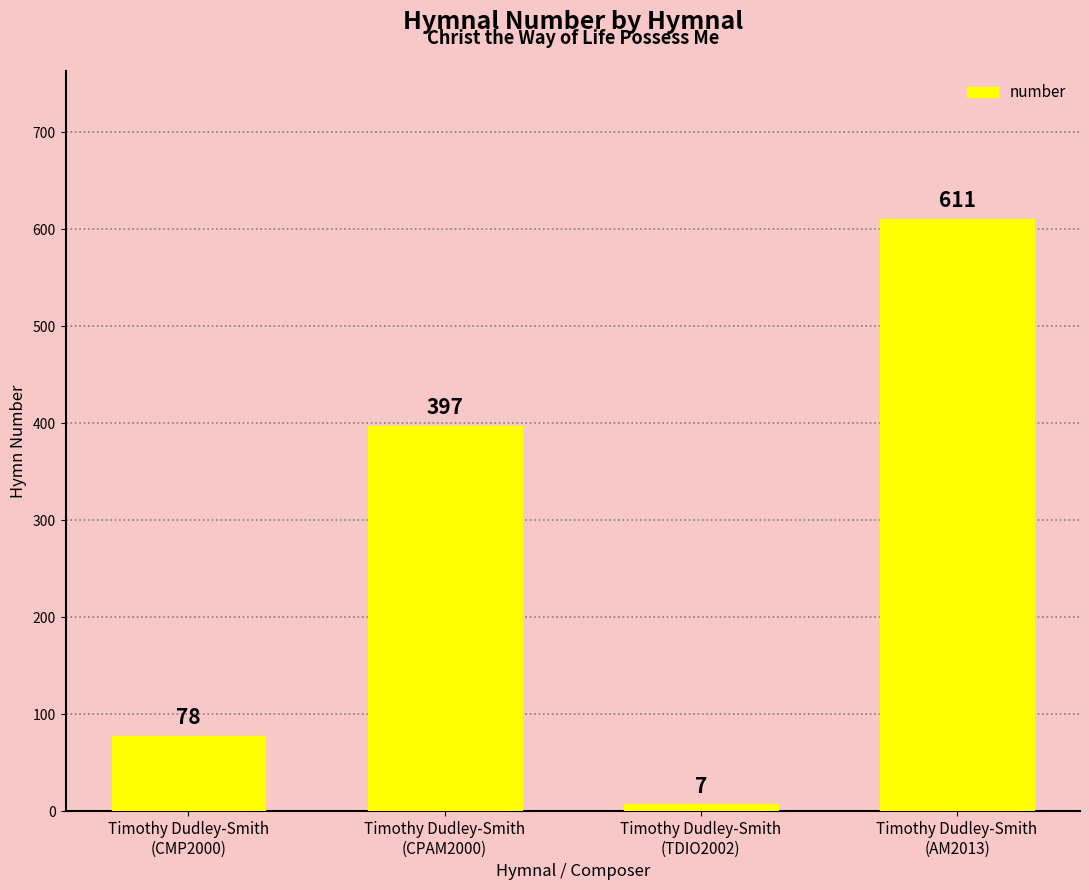

Reading right to left, what are all the values shown in this chart?

611	7	397	78